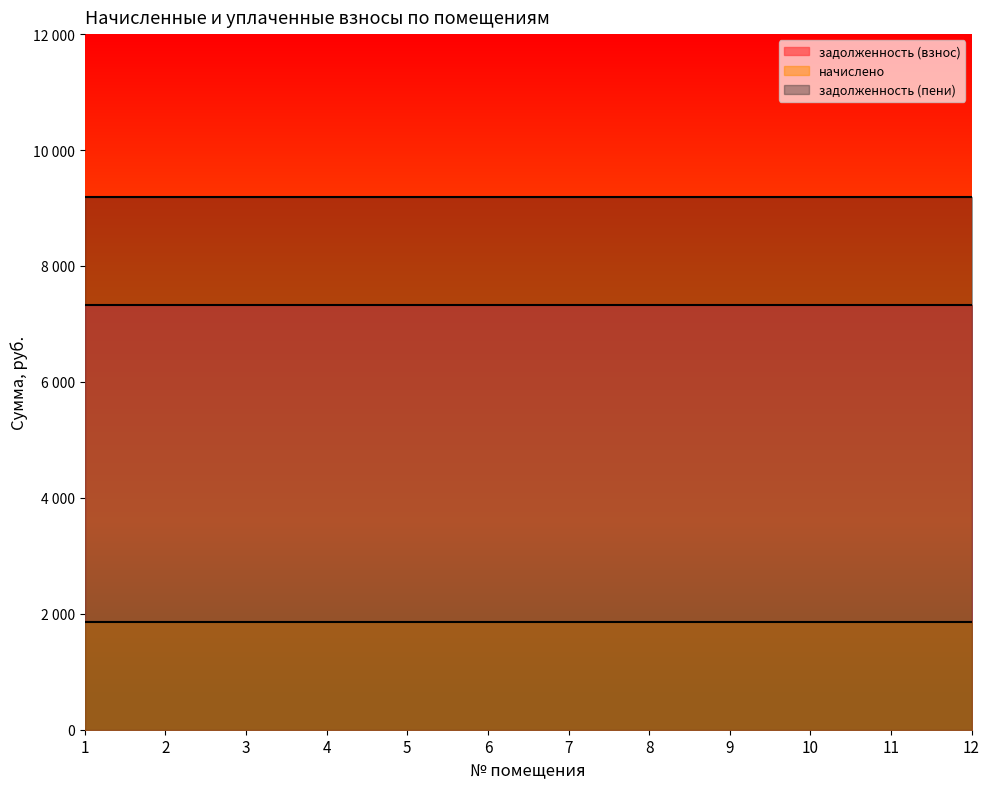

List the series in order of their overall mean, highest first.

задолженность (пени), задолженность (взнос), начислено